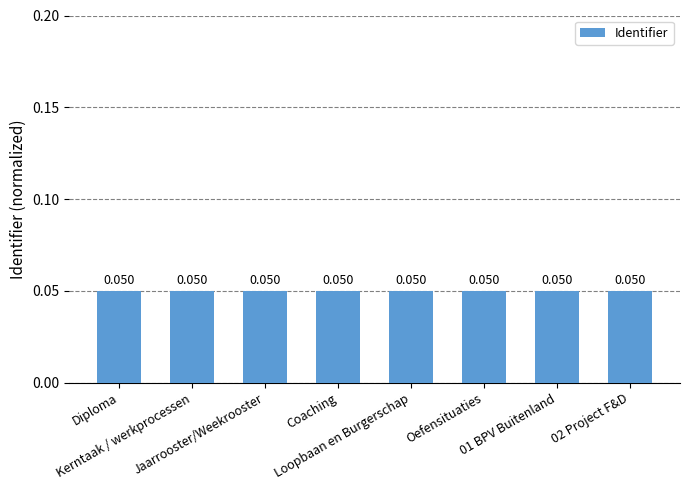

What is the label of the 6th bar from the left?

Oefensituaties